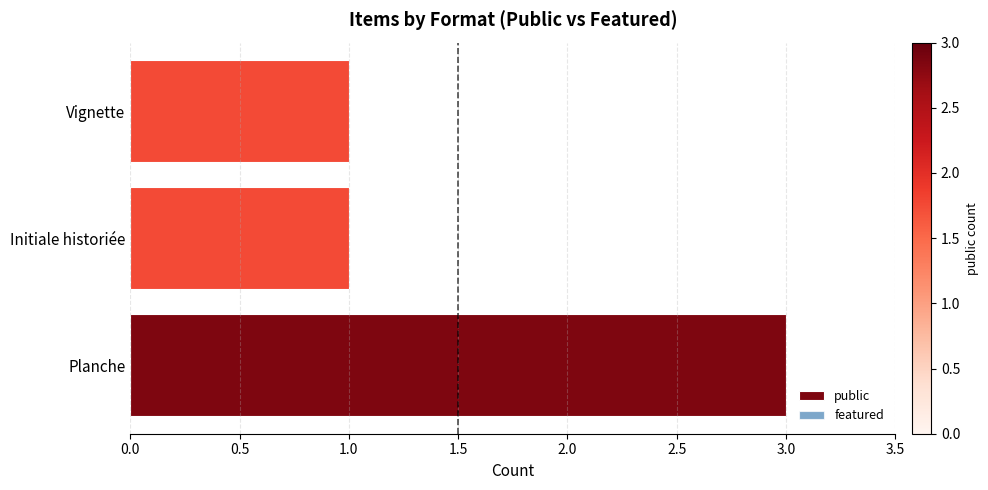

At which category does the chart reach its peak across all series?

Planche